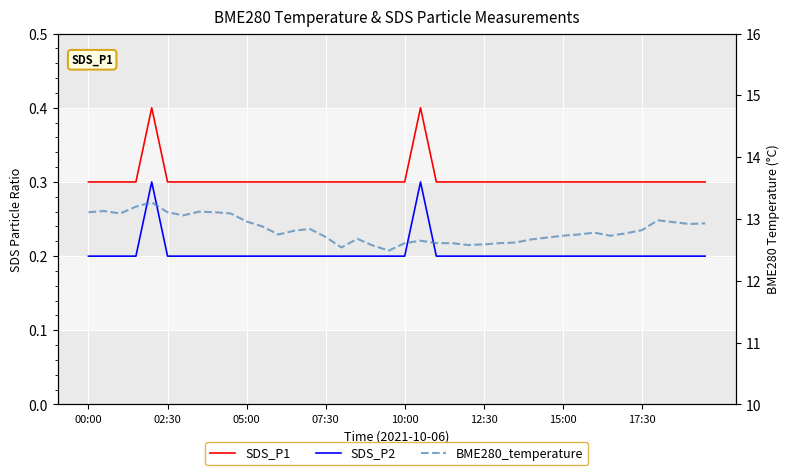

What is the difference between the maximum and minimum values in the SDS_P2 series?

0.1